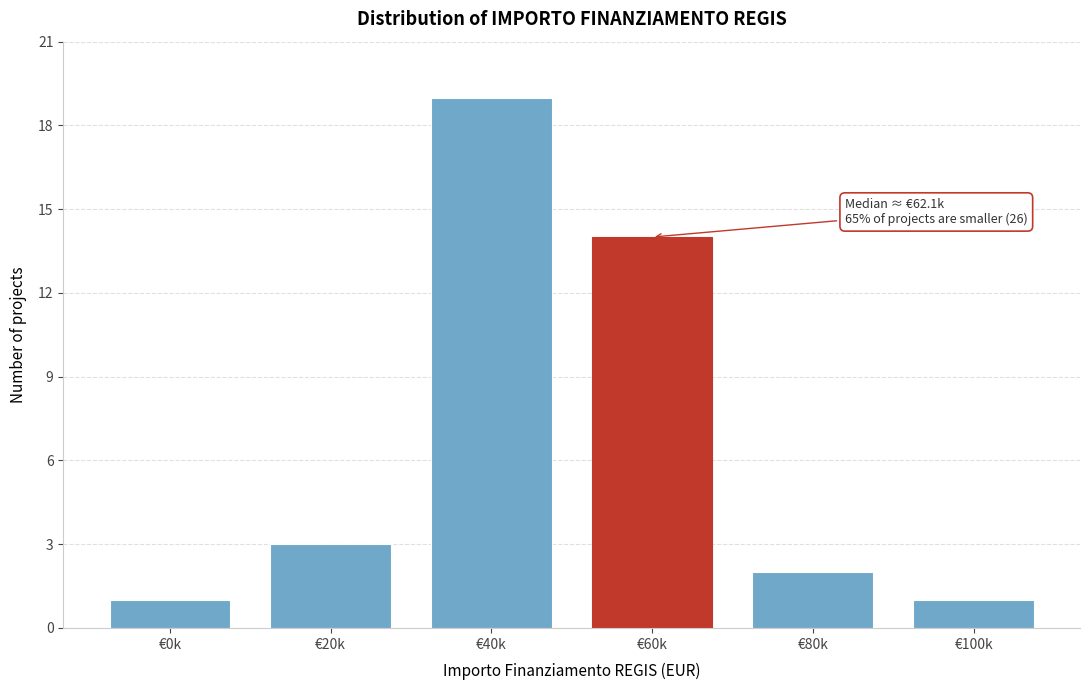

Reading right to left, extract all data points from this chart.

€100k=1	€80k=2	€60k=14	€40k=19	€20k=3	€0k=1